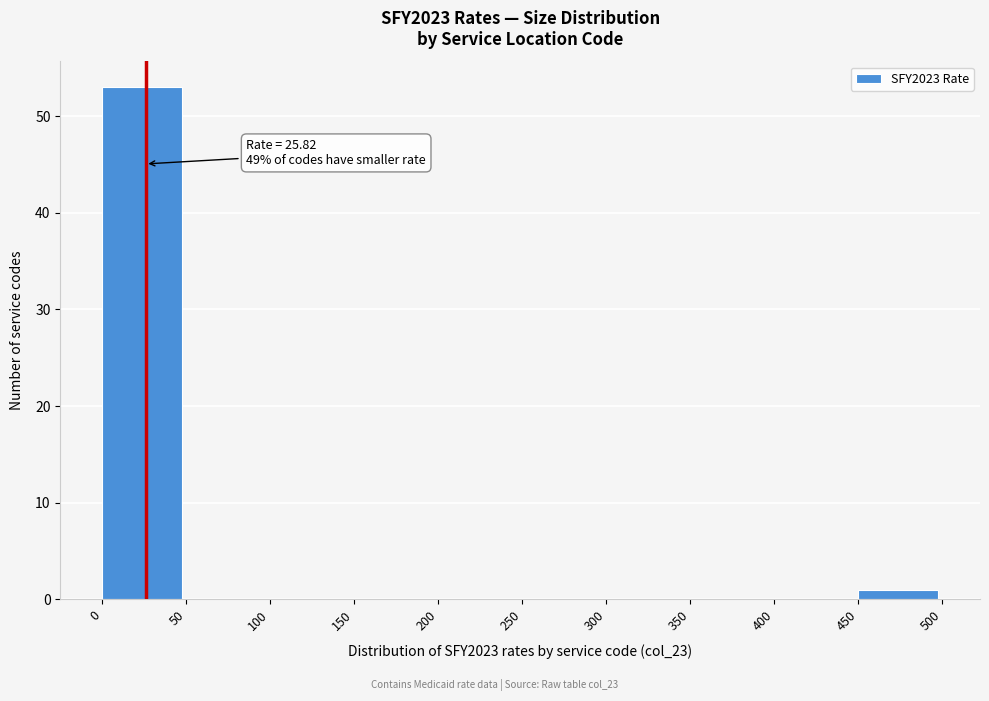

Which range on the x-axis has the tallest bar?

0 to 50